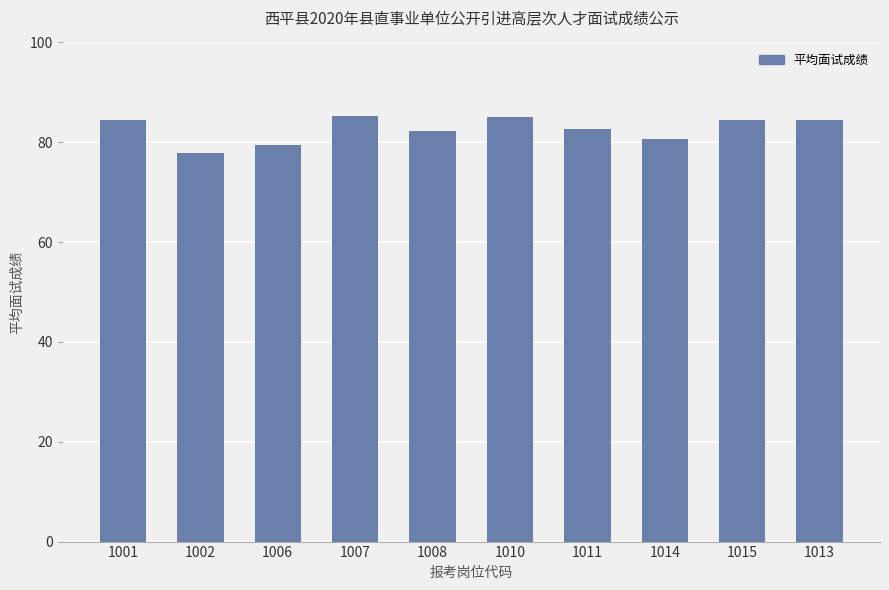

What is the difference between the maximum and minimum values?

7.4